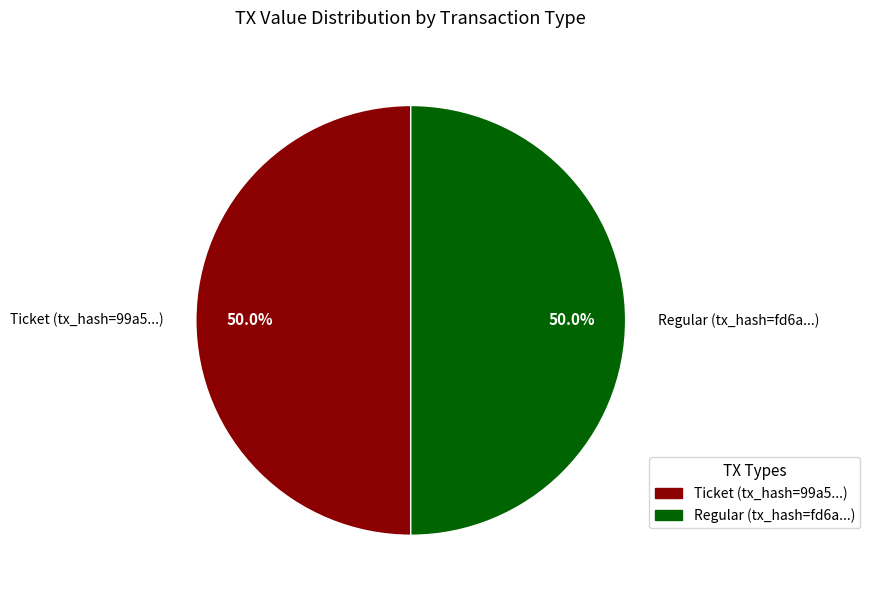

What portion of the pie excludes Ticket (tx_hash=99a5...)?

50.0%